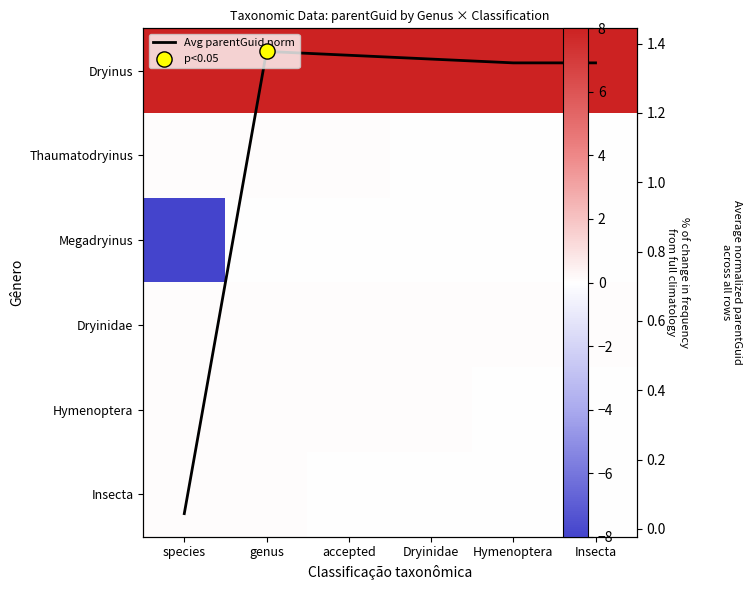

What is the total value across all series at accepted?

9.6